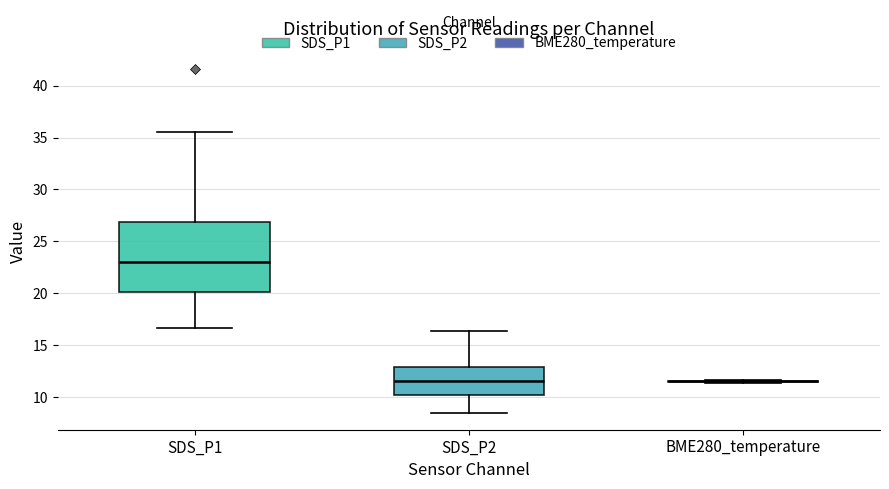

Reading left to right, read every box against the y-axis: the position of its median line, the range the box covers, and the ends of its whiskers. The values are not printed on the chart, so give them approximately, as read against the axis.

SDS_P1: median 23.0, box 20.0 to 27.0, whiskers 16.5 to 35.5
SDS_P2: median 11.5, box 10.0 to 13.0, whiskers 8.5 to 16.5
BME280_temperature: box collapsed to a line at 11.5, whiskers 11.5 to 11.5